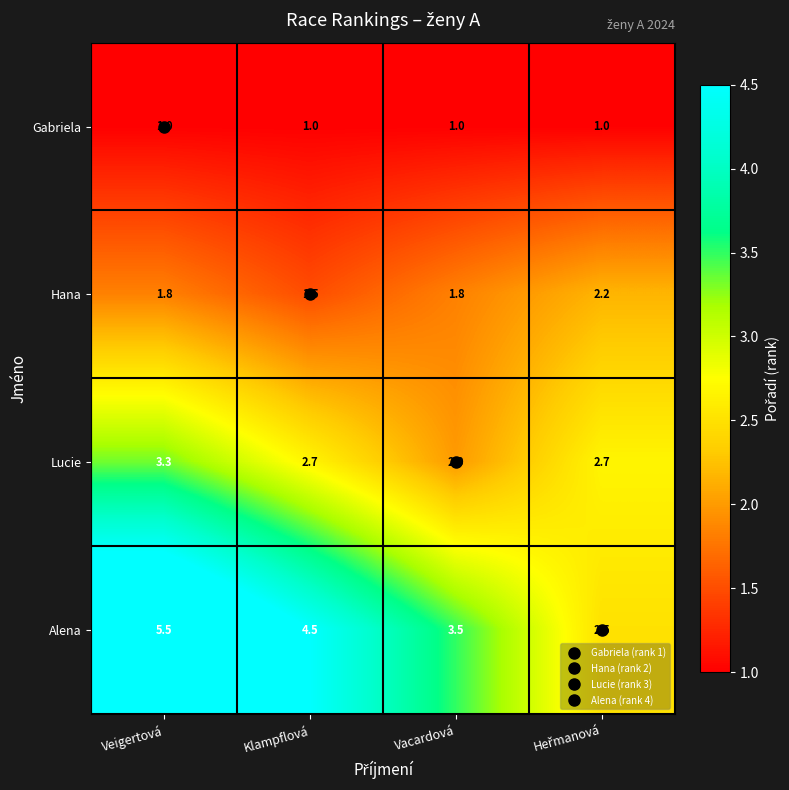

What is the difference between the highest and lowest values at Vacardová?

2.5